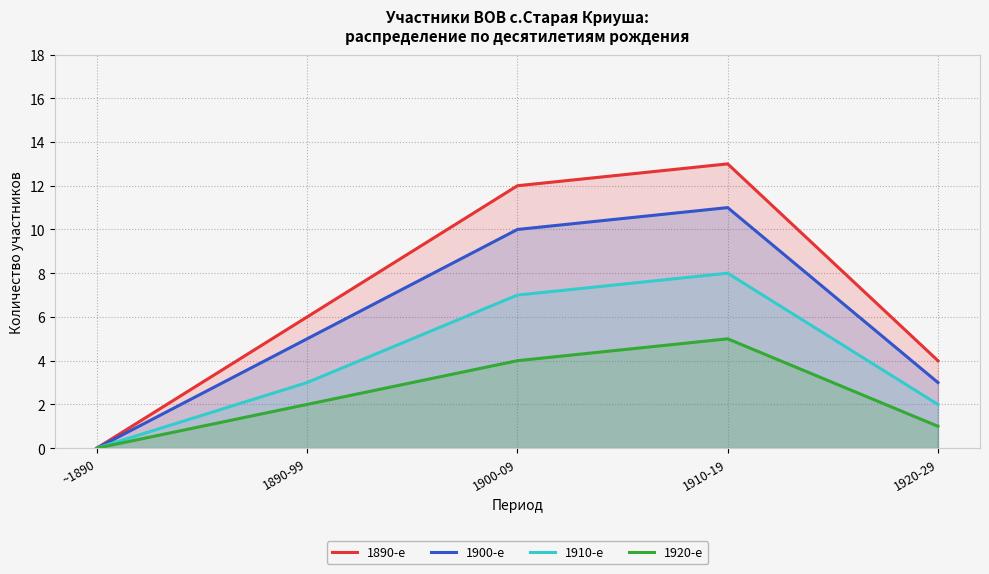

Reading left to right, transcribe all the data shown in this chart.

1890-е: 0	6	12	13	4
1900-е: 0	5	10	11	3
1910-е: 0	3	7	8	2
1920-е: 0	2	4	5	1